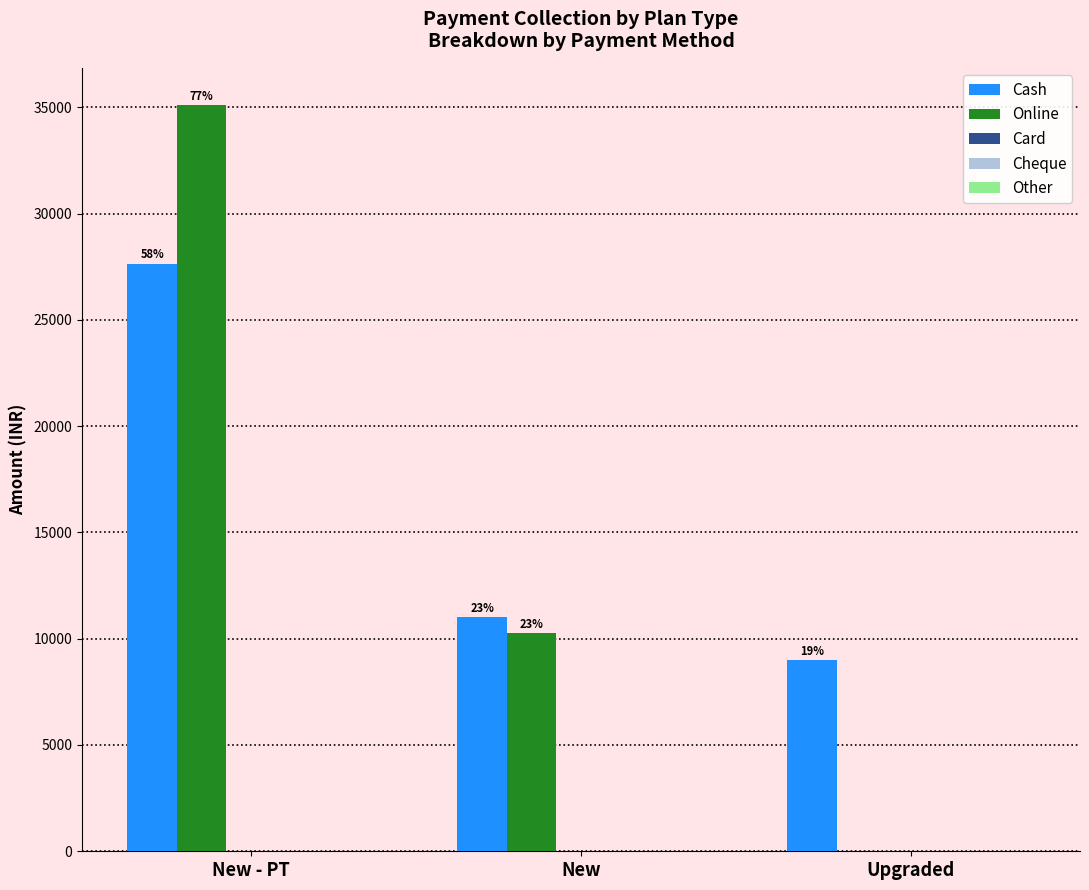

Reading left to right, extract all data points from this chart.

Cash: New - PT=27650	New=11000	Upgraded=9000
Online: New - PT=35100	New=10250	Upgraded=0
Card: New - PT=0	New=0	Upgraded=0
Cheque: New - PT=0	New=0	Upgraded=0
Other: New - PT=0	New=0	Upgraded=0